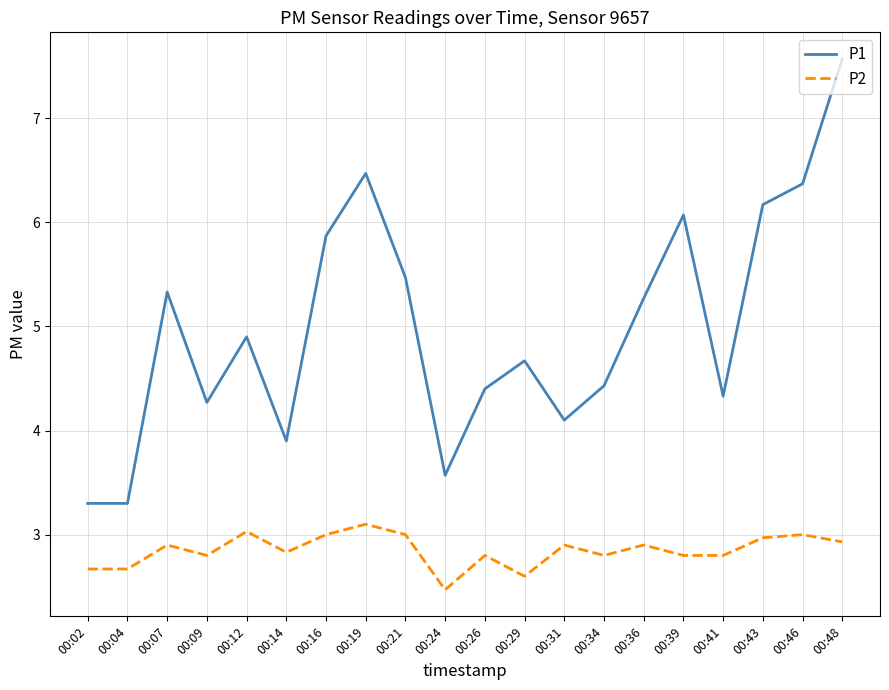

Is it true that P1 equals 5.6 at 00:04?

False